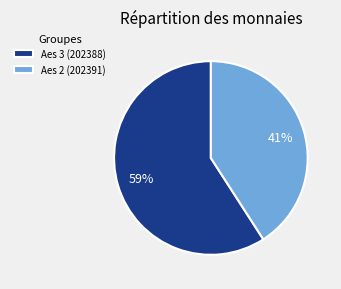

True or false: Aes 2 (202391) accounts for 41% of the total.

True